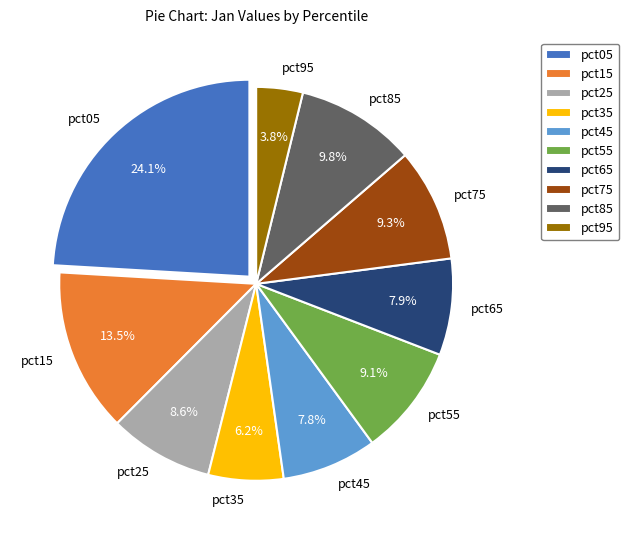

Combined, do pct75 and pct35 account for over 50%?

No